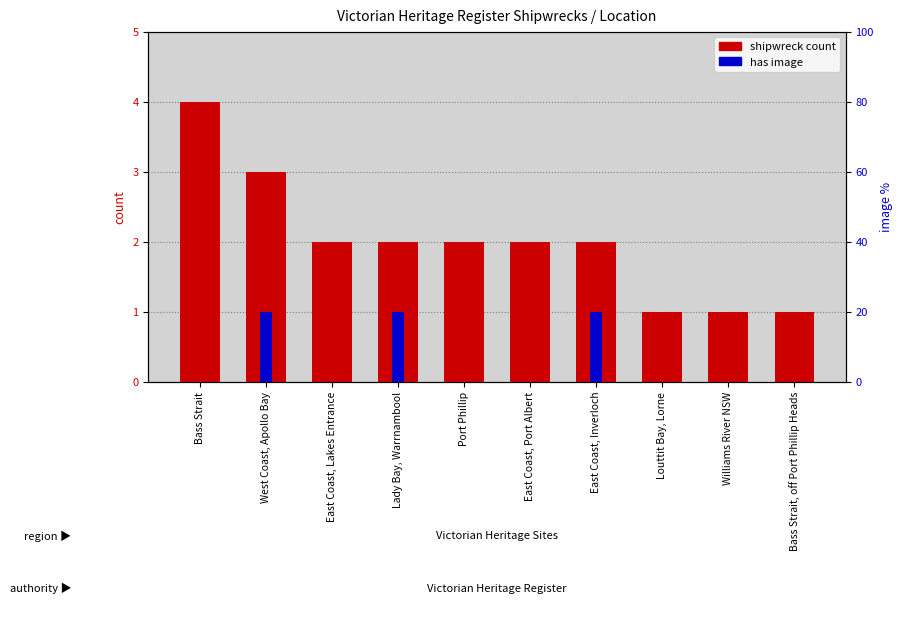

Reading left to right, extract all data points from this chart.

shipwreck count: 4	3	2	2	2	2	2	1	1	1
has image: 0	1	0	1	0	0	1	0	0	0